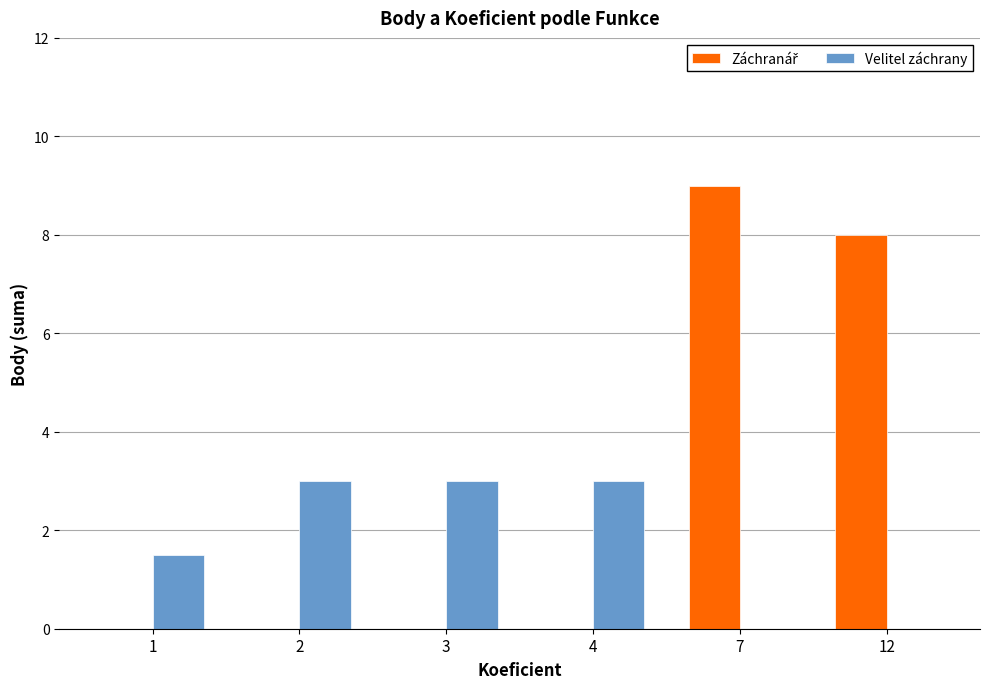

At which category is the sum across all series the highest?

7